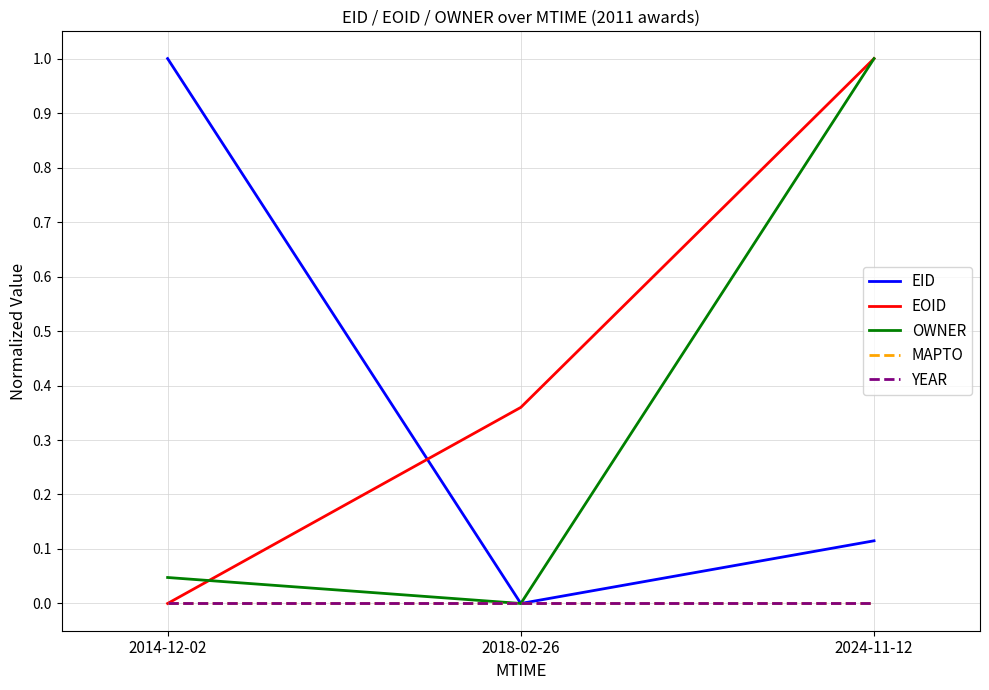

Reading right to left, transcribe all the data shown in this chart.

EID: 0.1	0.0	1.0
EOID: 1.0	0.4	0.0
OWNER: 1.0	0.0	0.0
MAPTO: 0.0	0.0	0.0
YEAR: 0.0	0.0	0.0